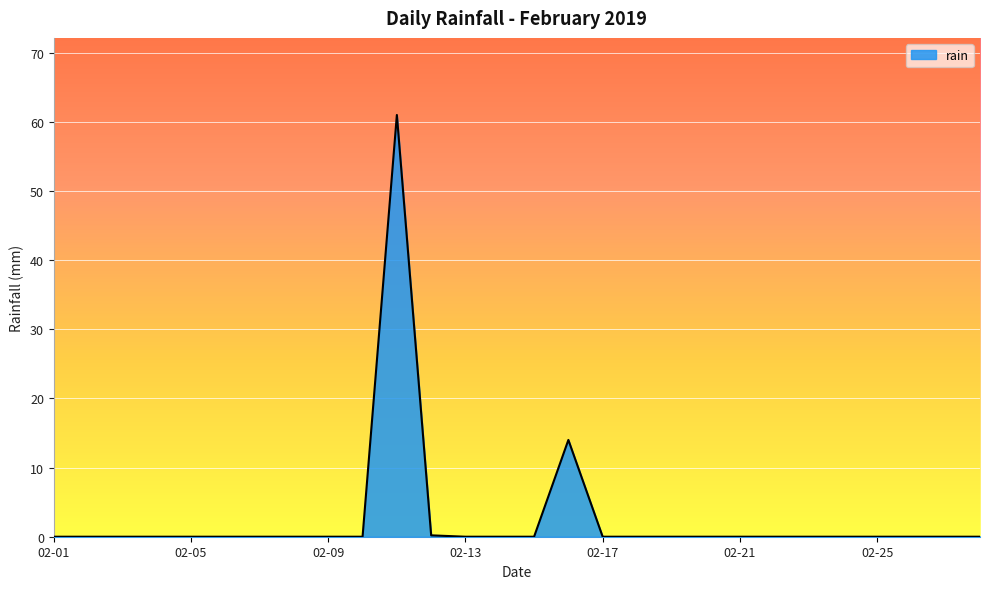

What is the difference between the maximum and minimum values?

61.0